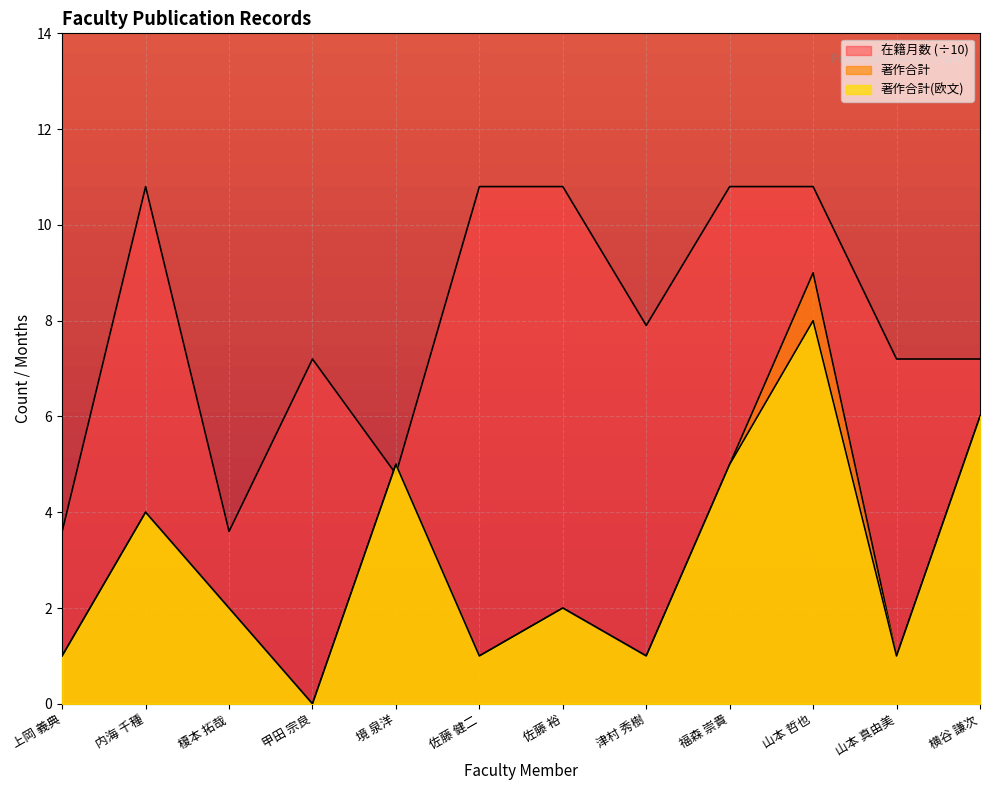

Reading right to left, what are all the values shown in this chart?

著作合計: 6.0	1.0	9.0	5.0	1.0	2.0	1.0	5.0	0.0	2.0	4.0	1.0
著作合計(欧文): 6.0	1.0	8.0	5.0	1.0	2.0	1.0	5.0	0.0	2.0	4.0	1.0
在籍月数: 7.2	7.2	10.8	10.8	7.9	10.8	10.8	4.8	7.2	3.6	10.8	3.6